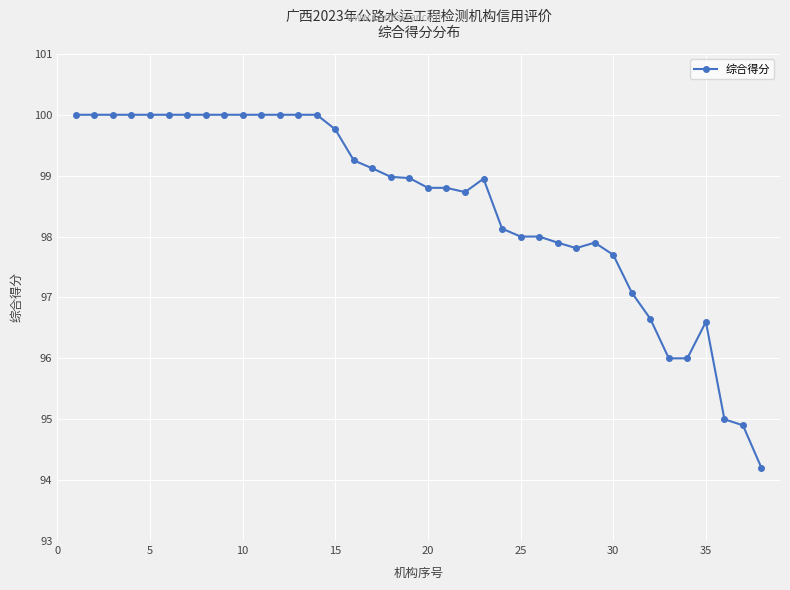

What is the maximum value shown in the chart?

100.0